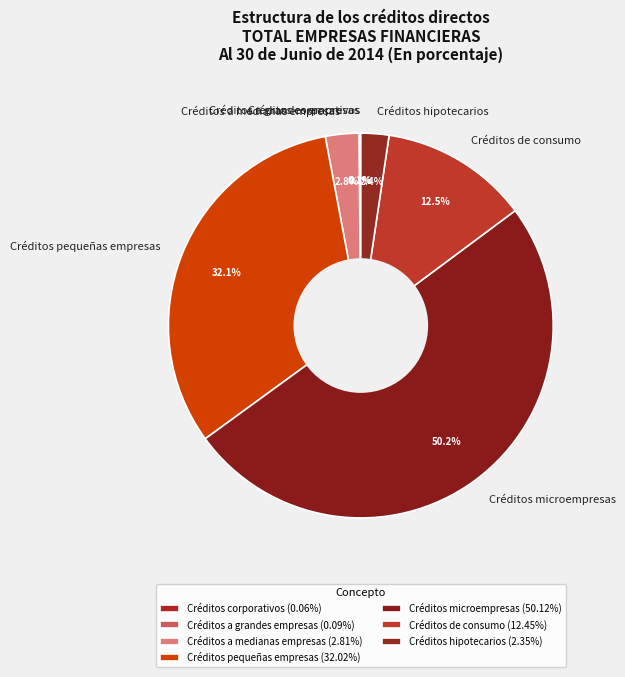

Which slice is the largest?

Créditos microempresas